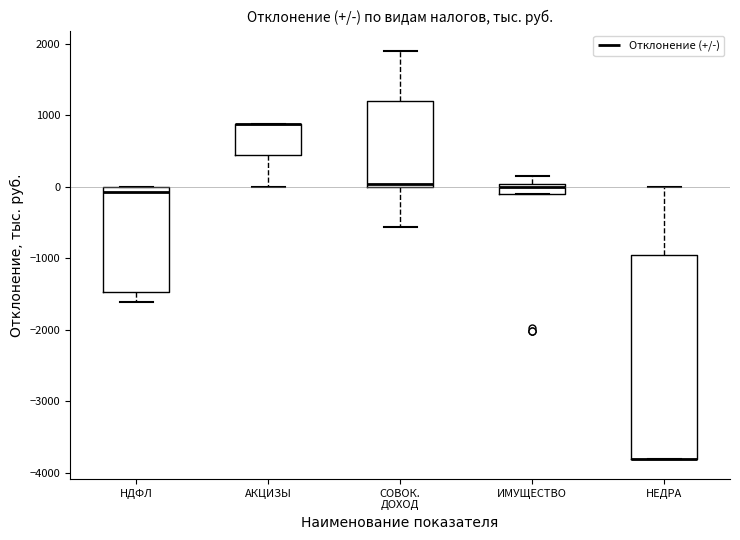

Which box is the tallest, from its lower edge to its upper edge?

НЕДРА